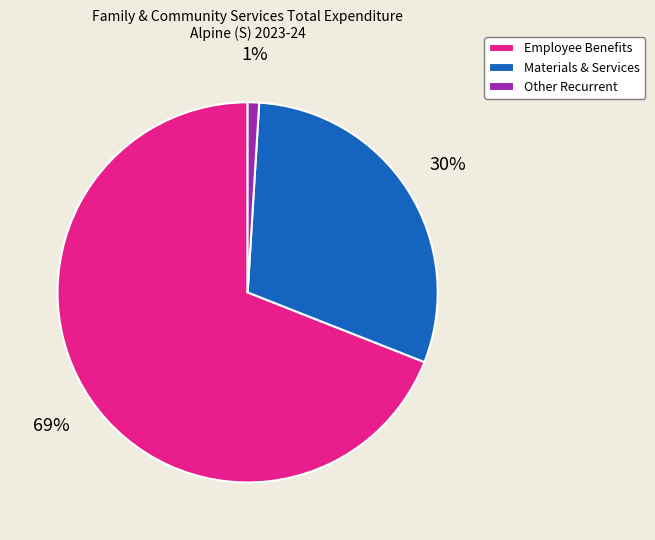

How many segments does this pie chart have?

3